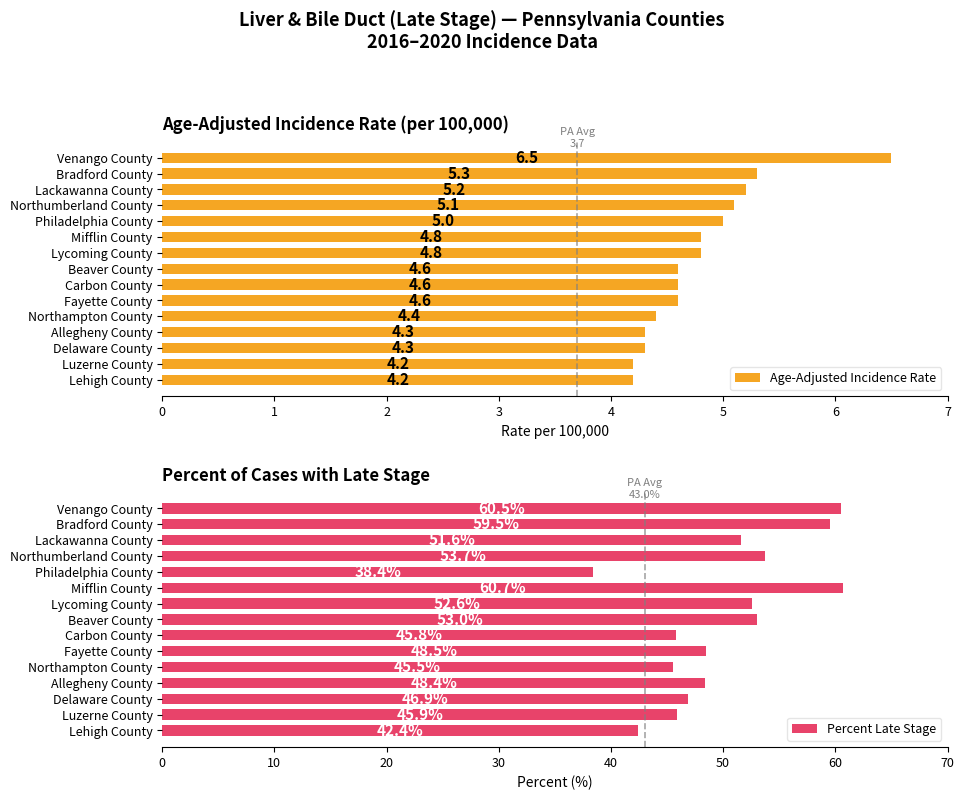

Where is Age-Adjusted Incidence Rate nearest to the value 5?

Philadelphia County